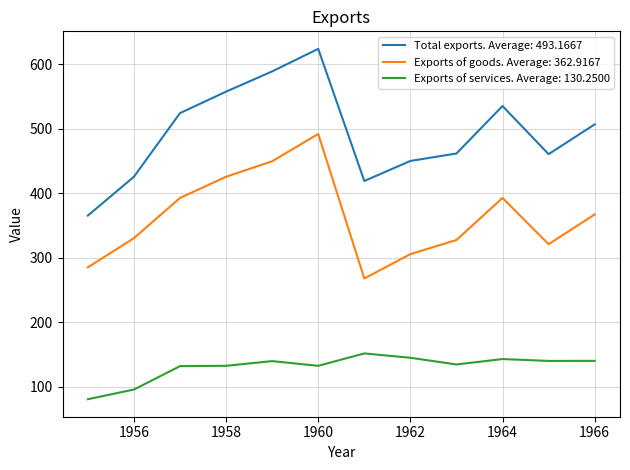

List the series in order of their overall mean, lowest first.

Exports of services. Average: 130.2500, Exports of goods. Average: 362.9167, Total exports. Average: 493.1667